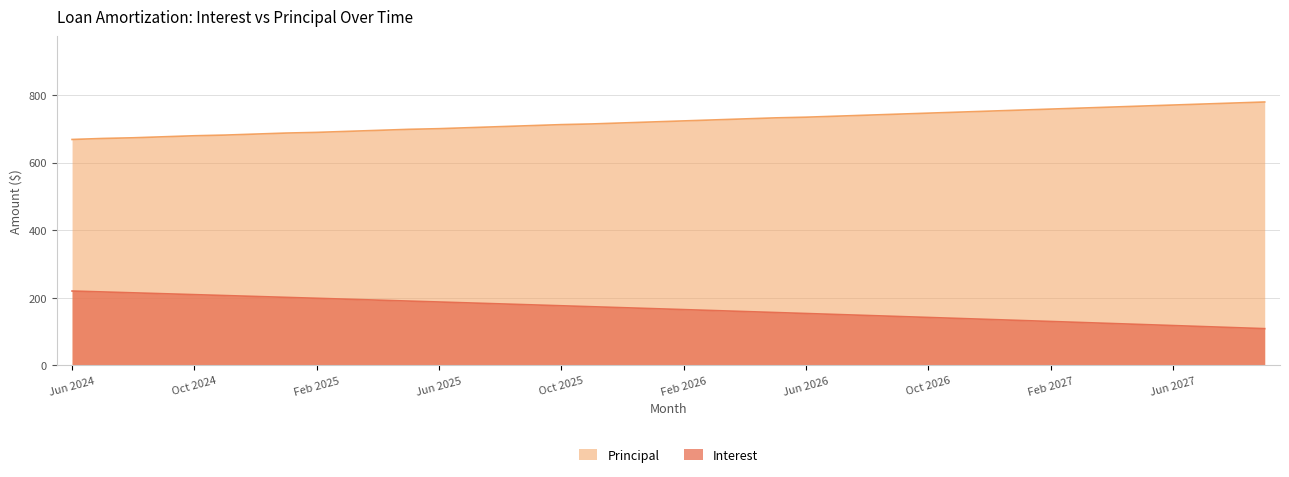

List the series in order of their overall mean, lowest first.

Interest, Principal